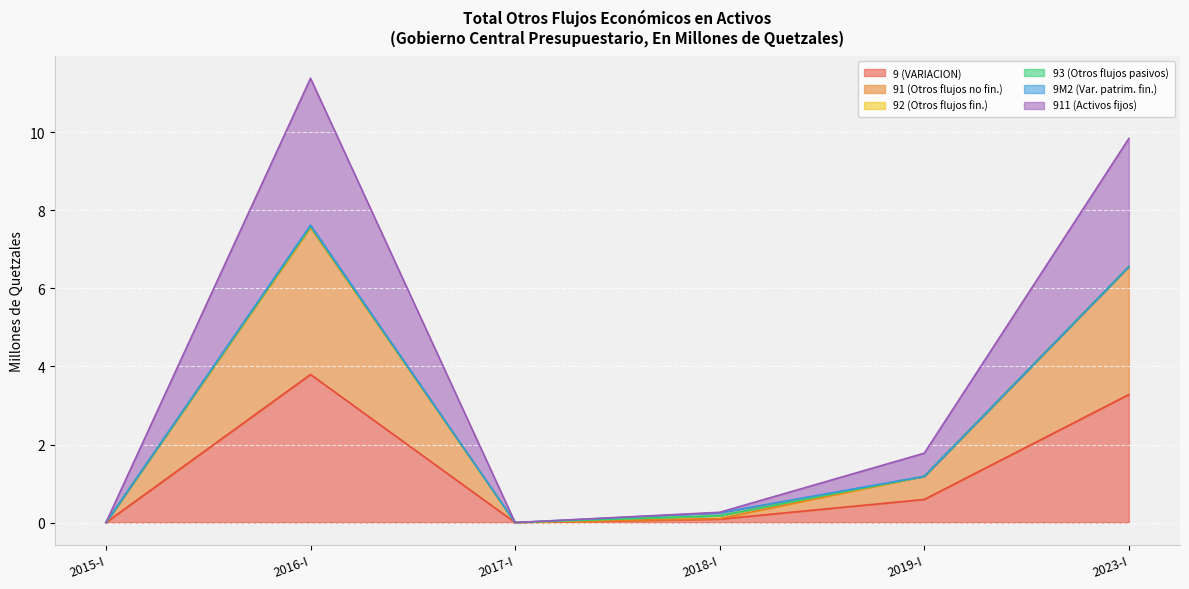

How many values in 91 (Otros flujos no fin.) are above zero?

4